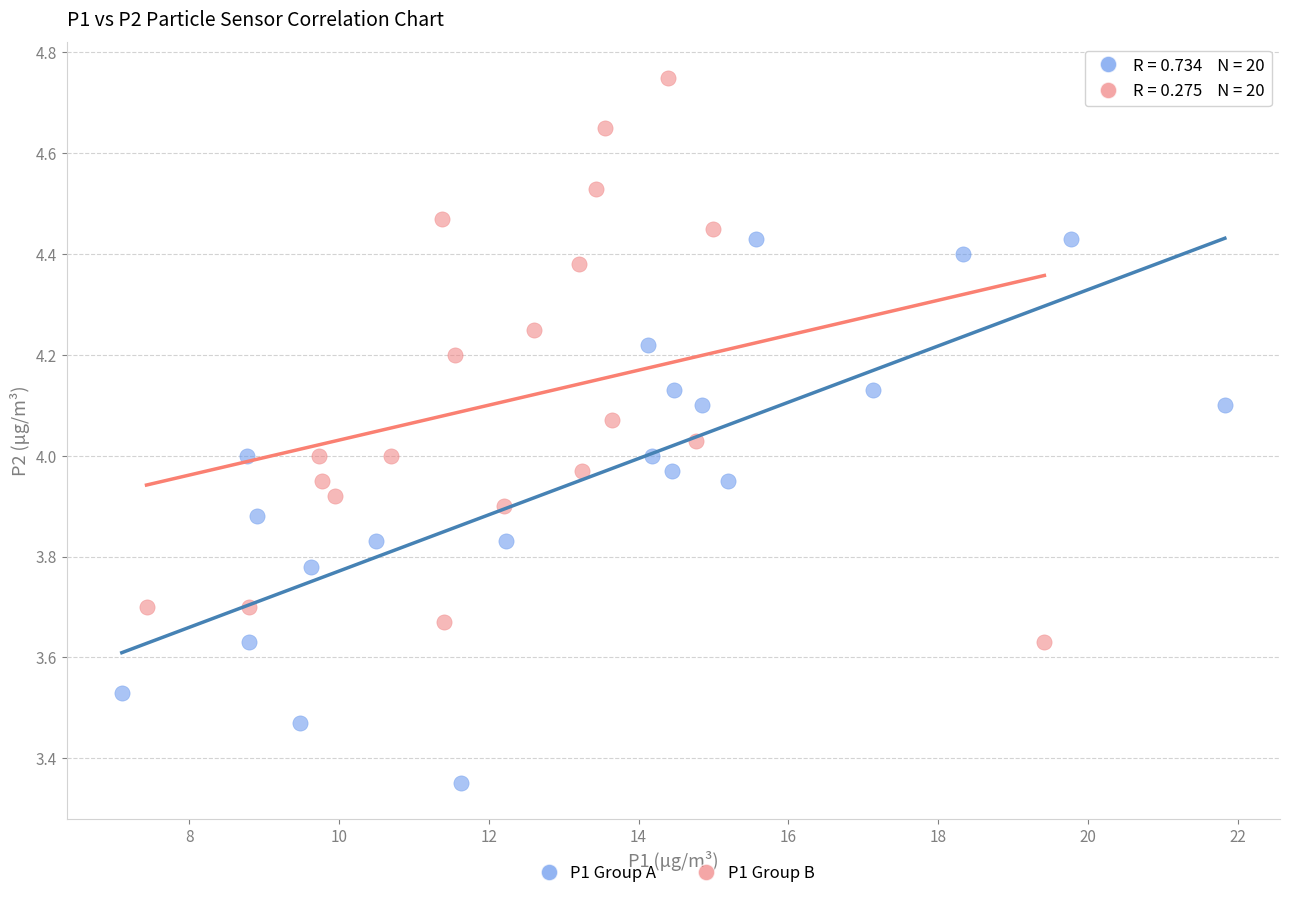

What are all the series names shown in the legend?

P1 Group A, P1 Group B